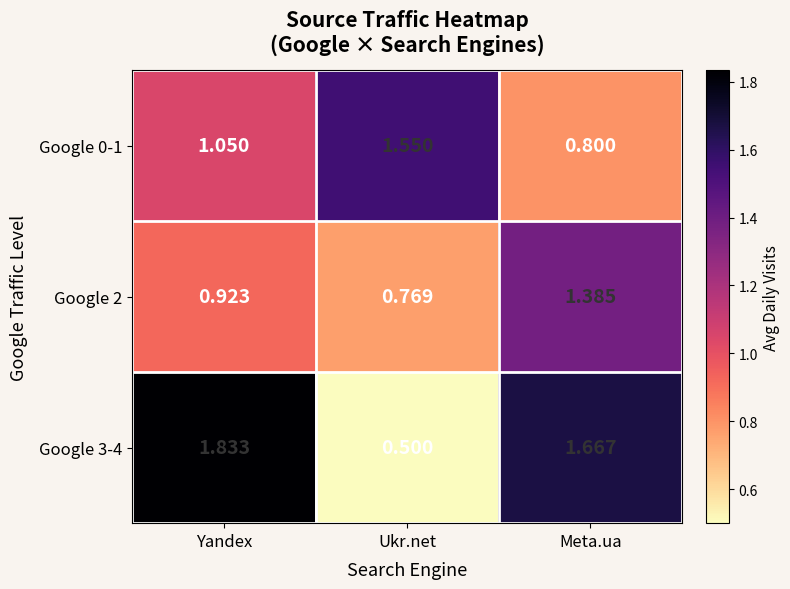

Is the value of Google 0-1 at Yandex greater than the value of Google 2 at Ukr.net?

Yes